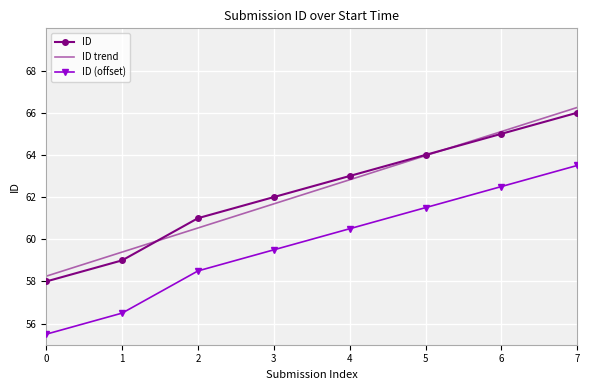

True or false: ID has more than 0 points higher than both neighbors.

False